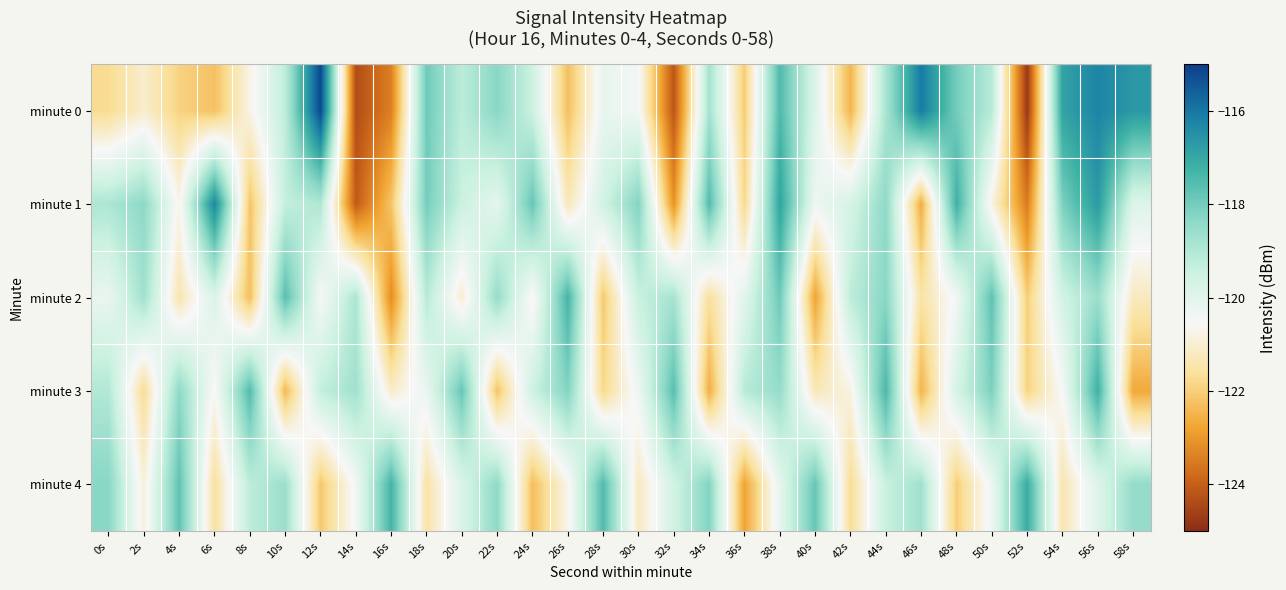

Reading right to left, transcribe all the data shown in this chart.

minute 0: 58s=-116.6	56s=-116.2	54s=-116.9	52s=-124.8	50s=-119.1	48s=-118.0	46s=-116.0	44s=-118.8	42s=-122.5	40s=-119.9	38s=-117.5	36s=-122.0	34s=-118.8	32s=-124.2	30s=-120.4	28s=-120.2	26s=-122.3	24s=-119.5	22s=-118.3	20s=-119.2	18s=-117.9	16s=-123.4	14s=-124.4	12s=-115.2	10s=-119.2	8s=-120.8	6s=-122.2	4s=-121.9	2s=-121.0	0s=-121.7
minute 1: 58s=-119.9	56s=-116.7	54s=-118.1	52s=-123.5	50s=-120.8	48s=-117.2	46s=-122.6	44s=-118.4	42s=-119.7	40s=-120.3	38s=-116.9	36s=-121.8	34s=-117.5	32s=-123.1	30s=-118.2	28s=-119.6	26s=-121.3	24s=-117.8	22s=-120.1	20s=-119.5	18s=-118.0	16s=-122.2	14s=-124.1	12s=-118.9	10s=-119.3	8s=-122.2	6s=-116.3	4s=-120.7	2s=-118.4	0s=-118.9
minute 2: 58s=-121.2	56s=-118.6	54s=-119.6	52s=-122.0	50s=-117.7	48s=-120.4	46s=-121.5	44s=-118.3	42s=-119.2	40s=-122.8	38s=-117.9	36s=-120.0	34s=-121.6	32s=-118.8	30s=-119.4	28s=-122.1	26s=-117.3	24s=-120.7	22s=-118.5	20s=-121.0	18s=-119.1	16s=-123.2	14s=-118.9	12s=-120.5	10s=-117.6	8s=-122.3	6s=-119.8	4s=-121.4	2s=-118.7	0s=-120.2
minute 3: 58s=-122.7	56s=-117.2	54s=-120.5	52s=-121.9	50s=-118.1	48s=-119.7	46s=-122.5	44s=-117.4	42s=-120.8	40s=-121.3	38s=-118.5	36s=-119.1	34s=-122.6	32s=-117.6	30s=-120.3	28s=-121.8	26s=-118.2	24s=-119.5	22s=-122.2	20s=-117.8	18s=-120.2	16s=-121.1	14s=-118.7	12s=-119.3	10s=-122.4	8s=-117.5	6s=-120.6	4s=-118.4	2s=-121.7	0s=-119.0
minute 4: 58s=-118.5	56s=-119.9	54s=-121.4	52s=-117.1	50s=-120.3	48s=-122.0	46s=-118.7	44s=-119.4	42s=-121.7	40s=-117.8	38s=-120.1	36s=-122.8	34s=-118.2	32s=-119.6	30s=-121.2	28s=-117.5	26s=-120.7	24s=-122.3	22s=-118.4	20s=-119.8	18s=-121.5	16s=-117.3	14s=-120.4	12s=-122.1	10s=-118.6	8s=-119.2	6s=-121.6	4s=-117.7	2s=-120.9	0s=-118.3